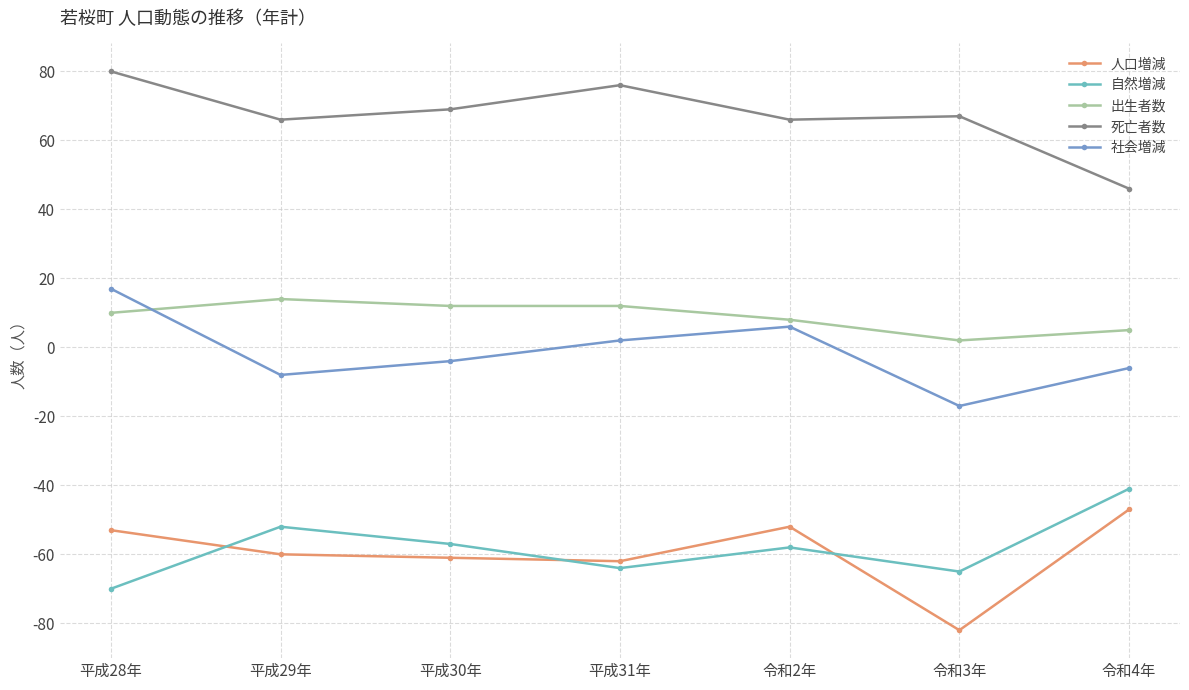

What is the value of the 社会増減 point at the 2nd from the left?

-8